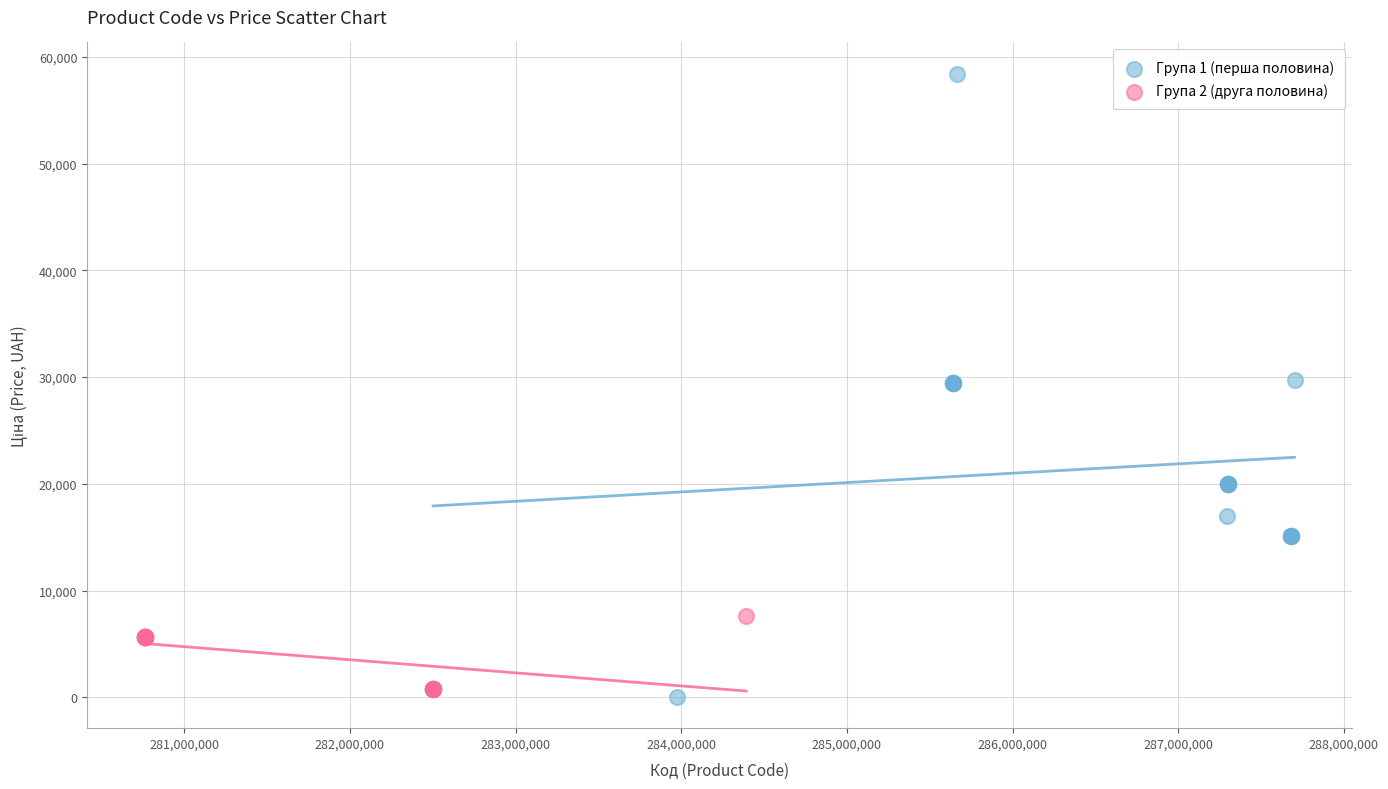

Which series reaches the minimum Y coordinate?

Група 1 (перша половина)